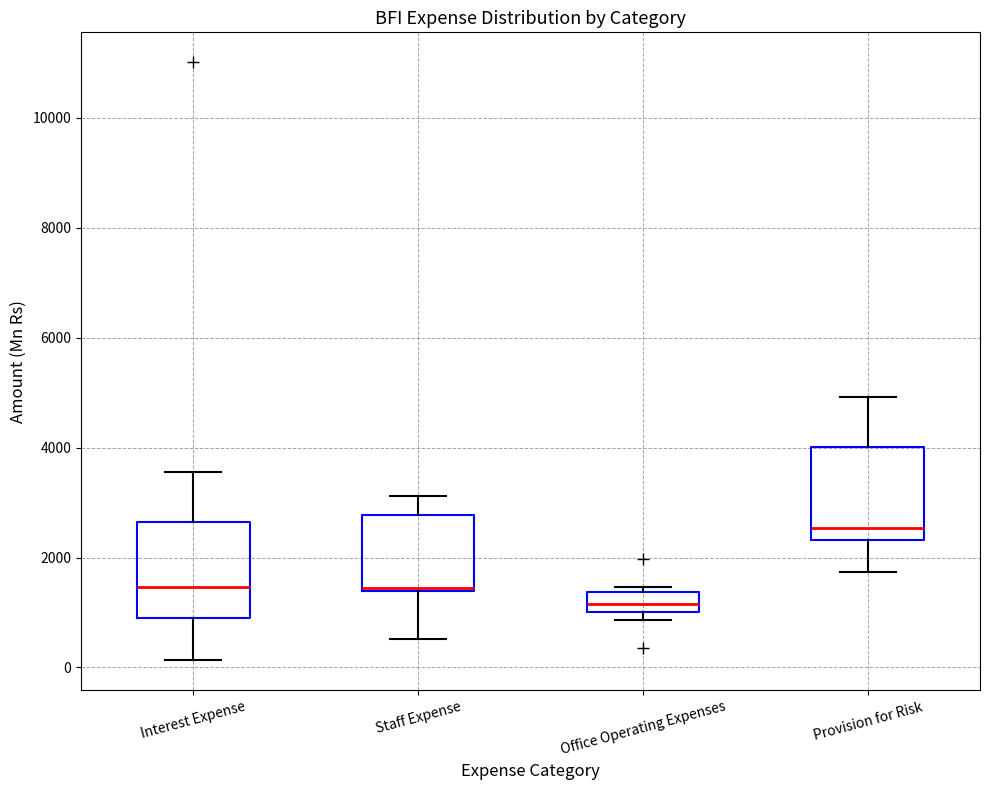

Where is the upper edge of the box for Provision for Risk on the y-axis? The values are not printed on the chart, so give them approximately, as read against the axis.

4000